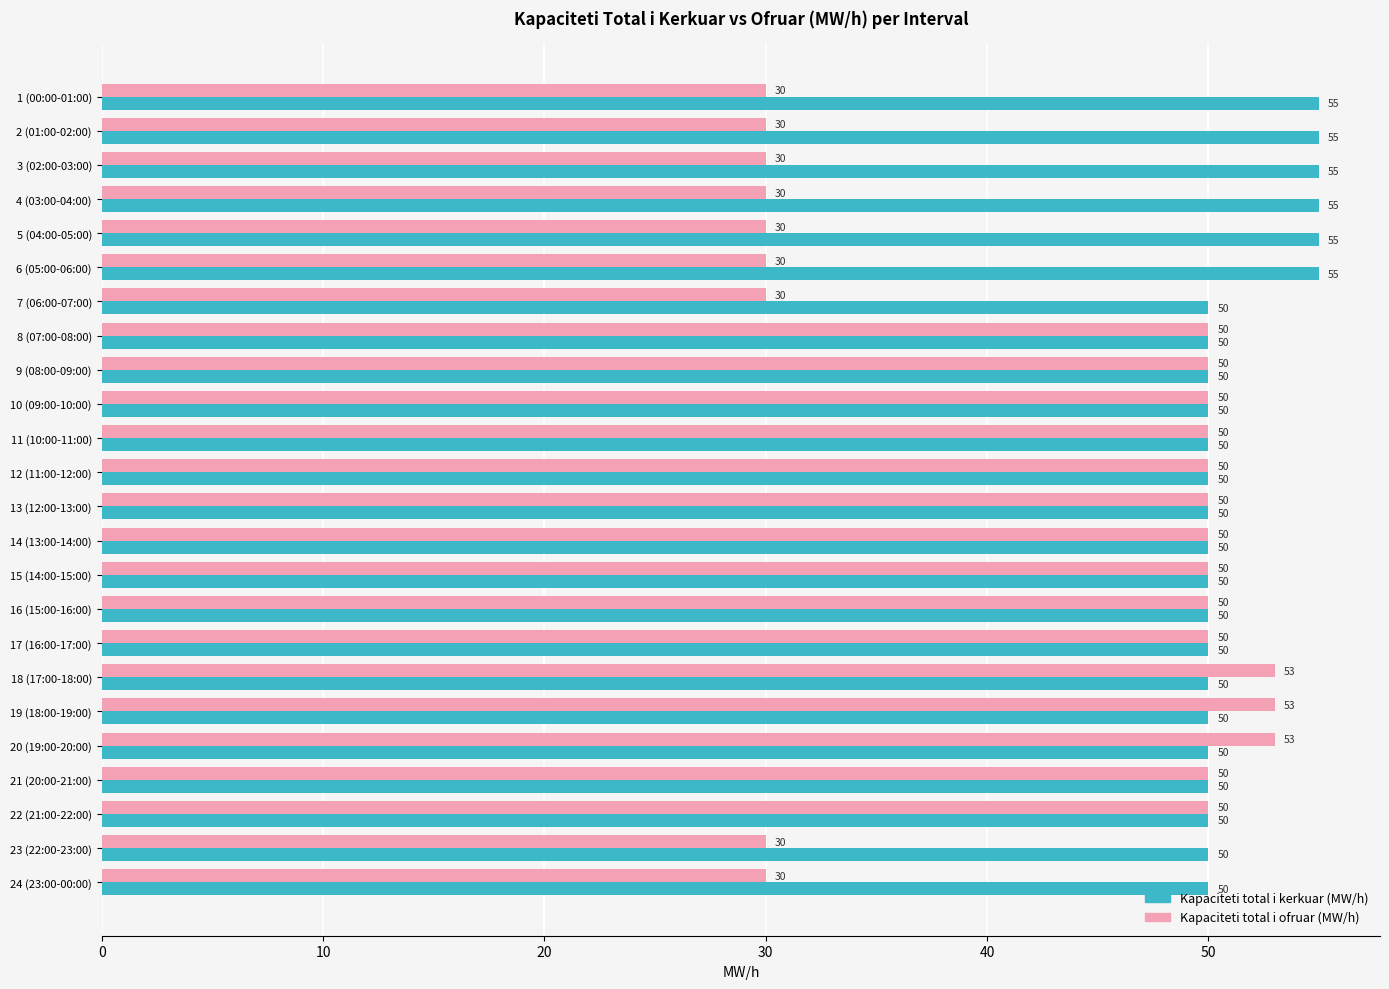

The value of Kapaciteti total i ofruar (MW/h) at 23 (22:00-23:00) is 51. True or false?

False